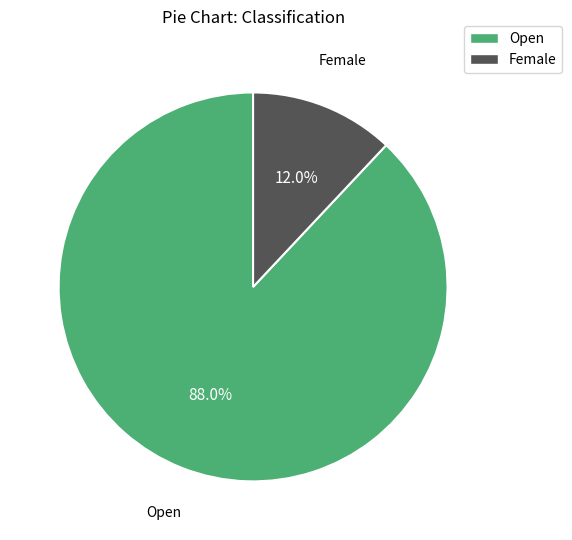

Which category has the smallest portion of the pie?

Female